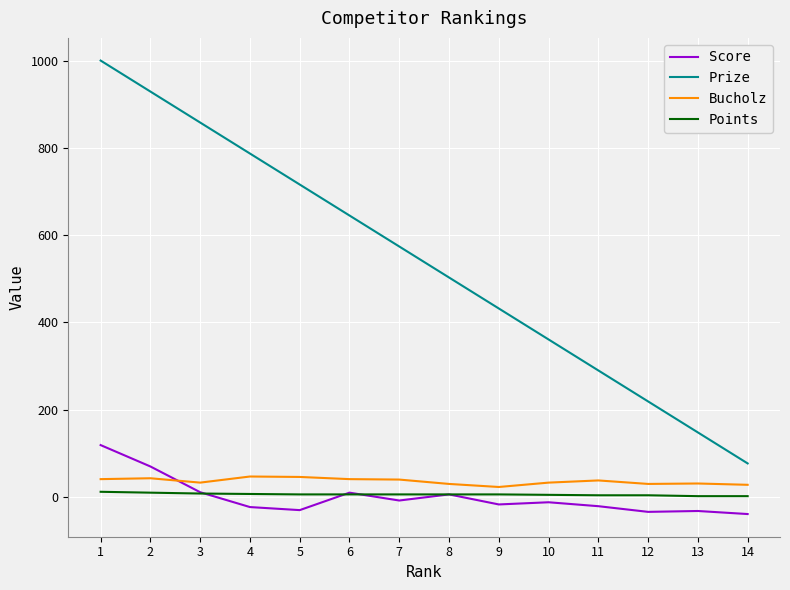

What are all the series names shown in the legend?

Score, Prize, Bucholz, Points